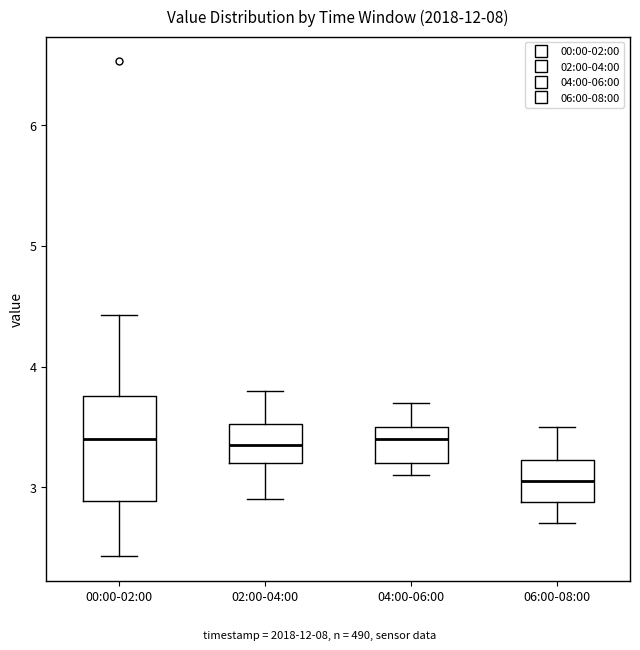

Where does the median line of the box for 06:00-08:00 sit on the y-axis? The values are not printed on the chart, so give them approximately, as read against the axis.

3.1